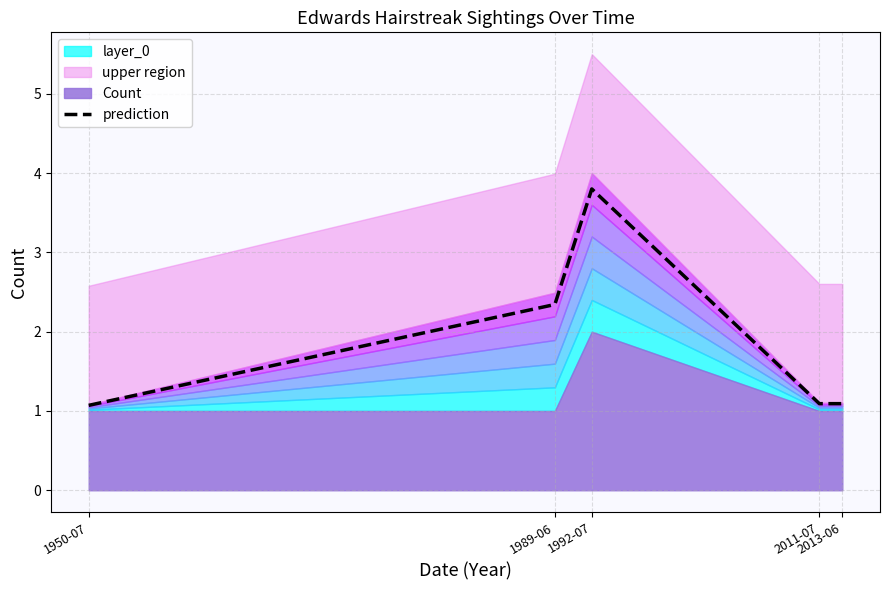

What position from the left is 1989-06?

2